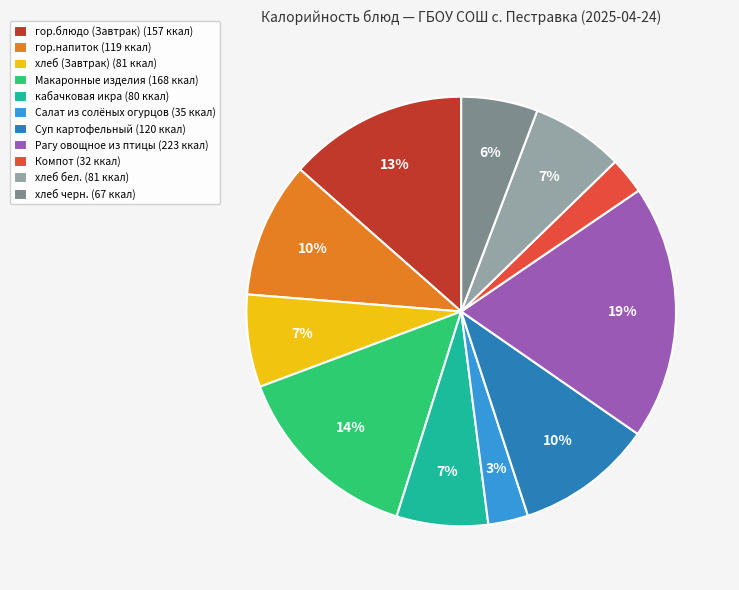

Do гор.напиток (119 ккал) and хлеб бел. (81 ккал) together represent more than half of the pie?

No